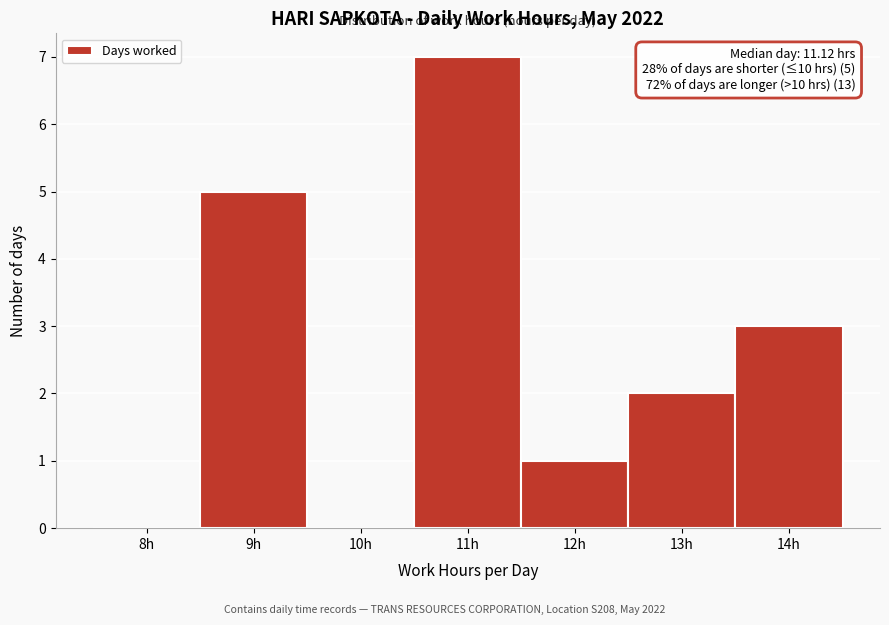

Reading left to right, list all the values displayed in this chart.

8h=0	9h=5	10h=0	11h=7	12h=1	13h=2	14h=3